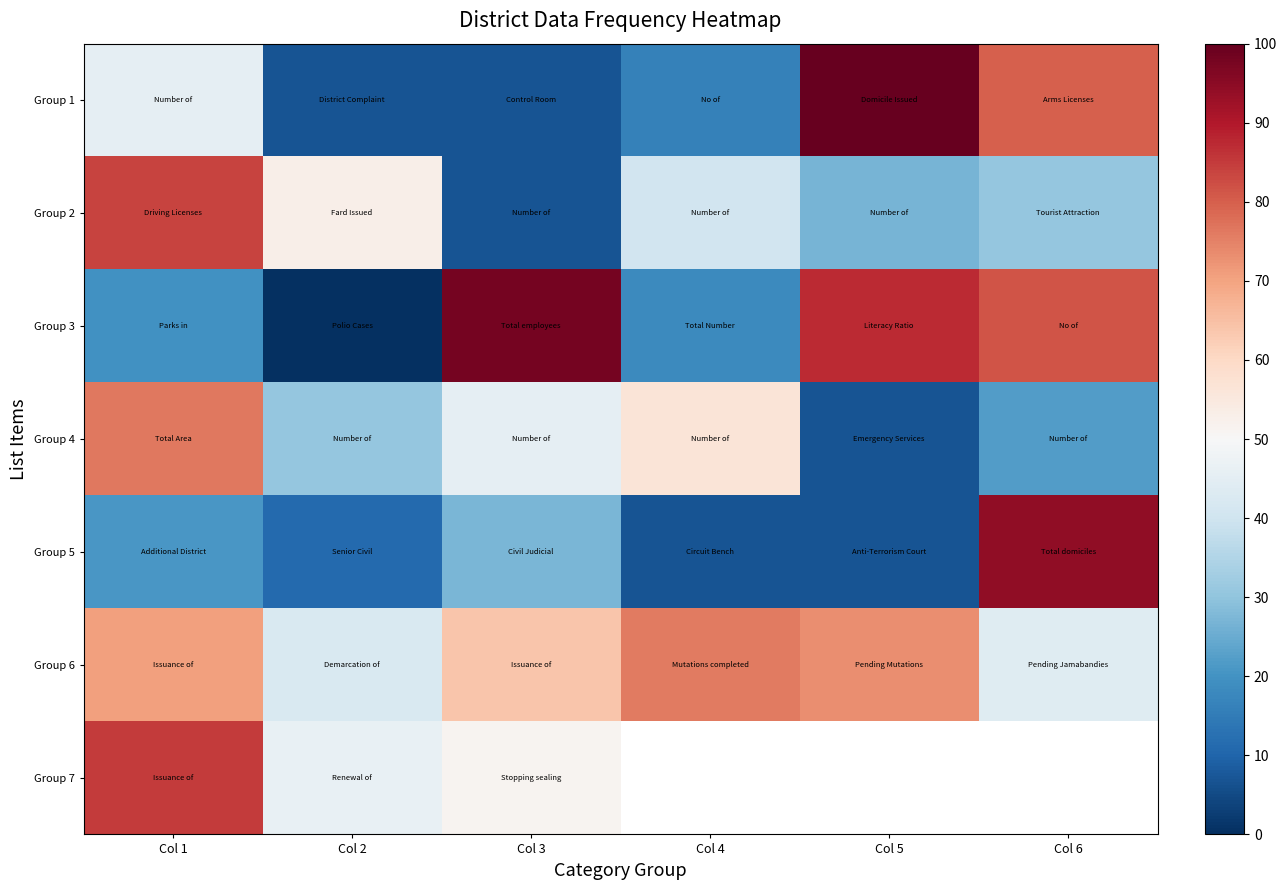

Between Col 4 and Col 6, which series saw the biggest shift?

Group 5